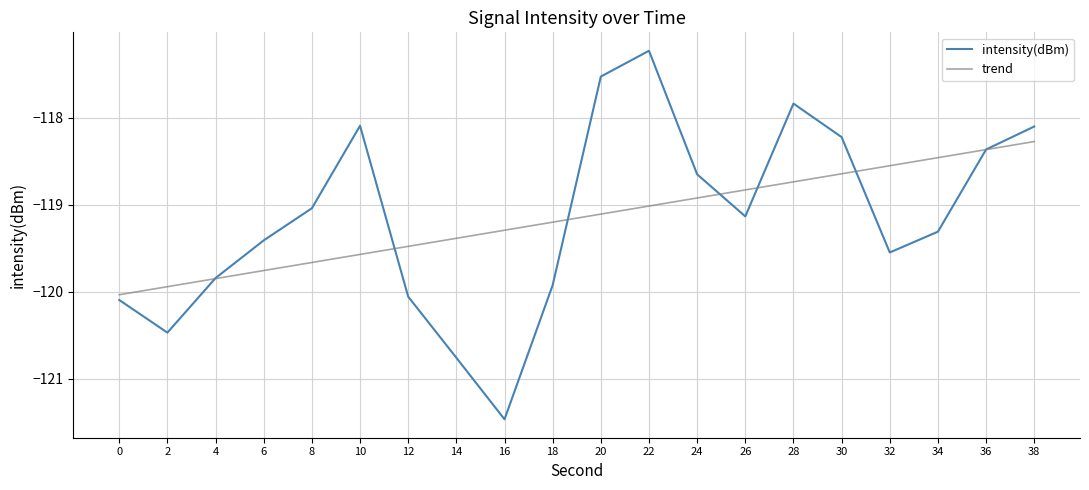

What is the sum of the trend values at 34 and 12?

-237.9